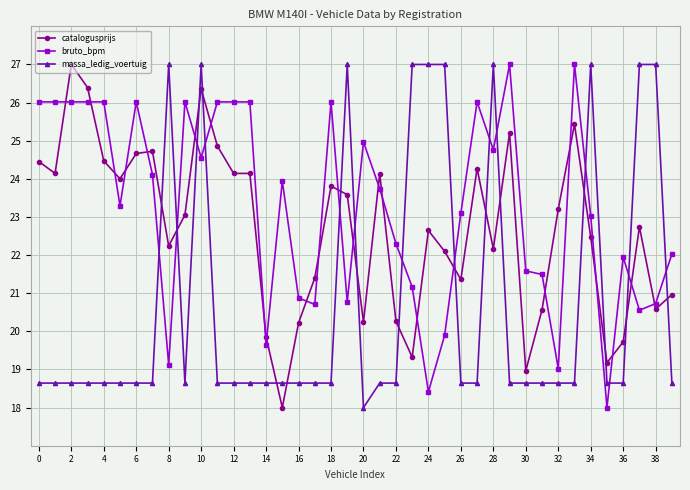

True or false: bruto_bpm and catalogusprijs cross at least once.

True